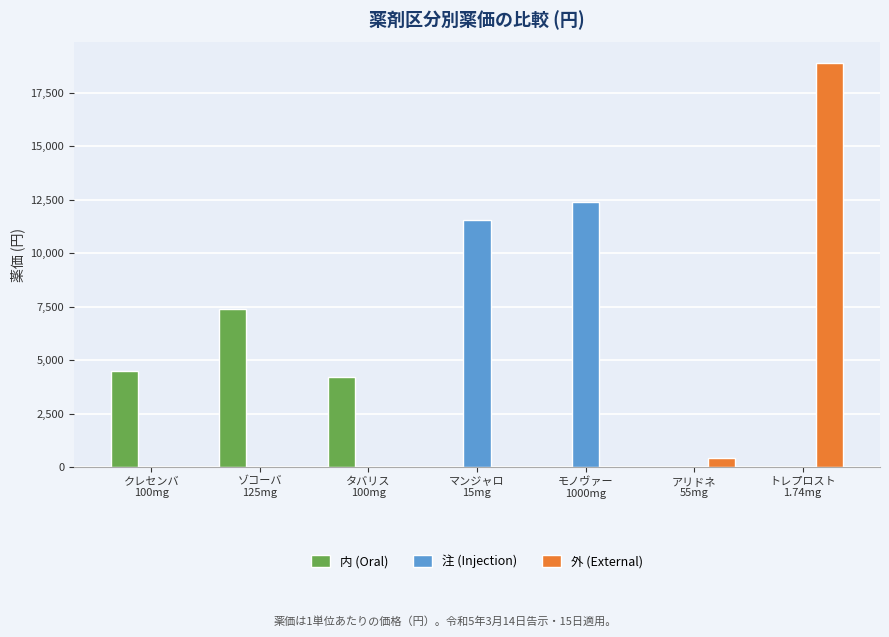

What is the maximum value for 注 (Injection)?

12377.0